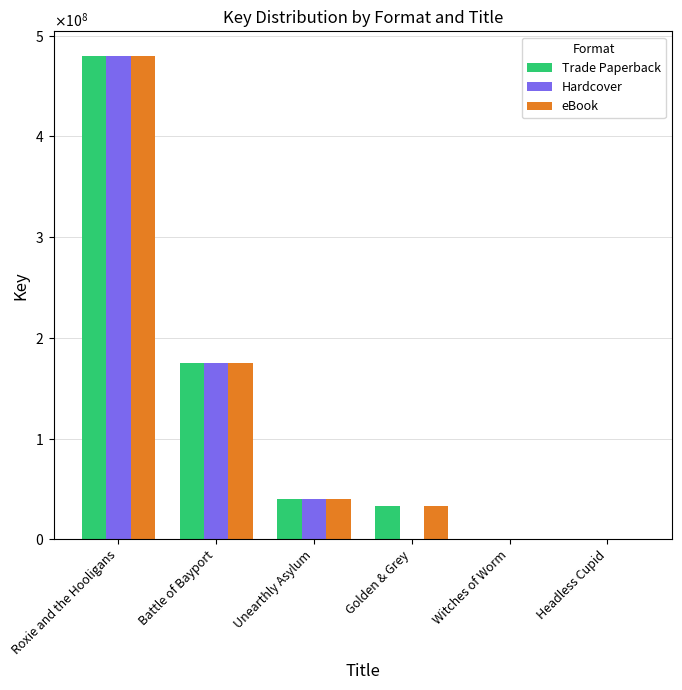

Are the bars grouped side by side (vs. stacked)?

Yes